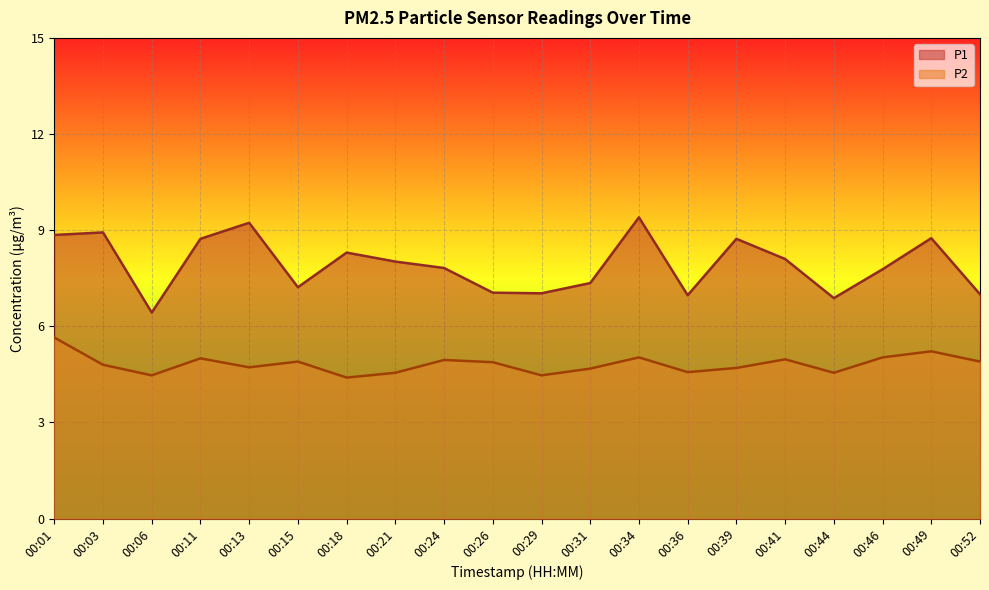

True or false: P1 has more than 2 interior local peaks.

True